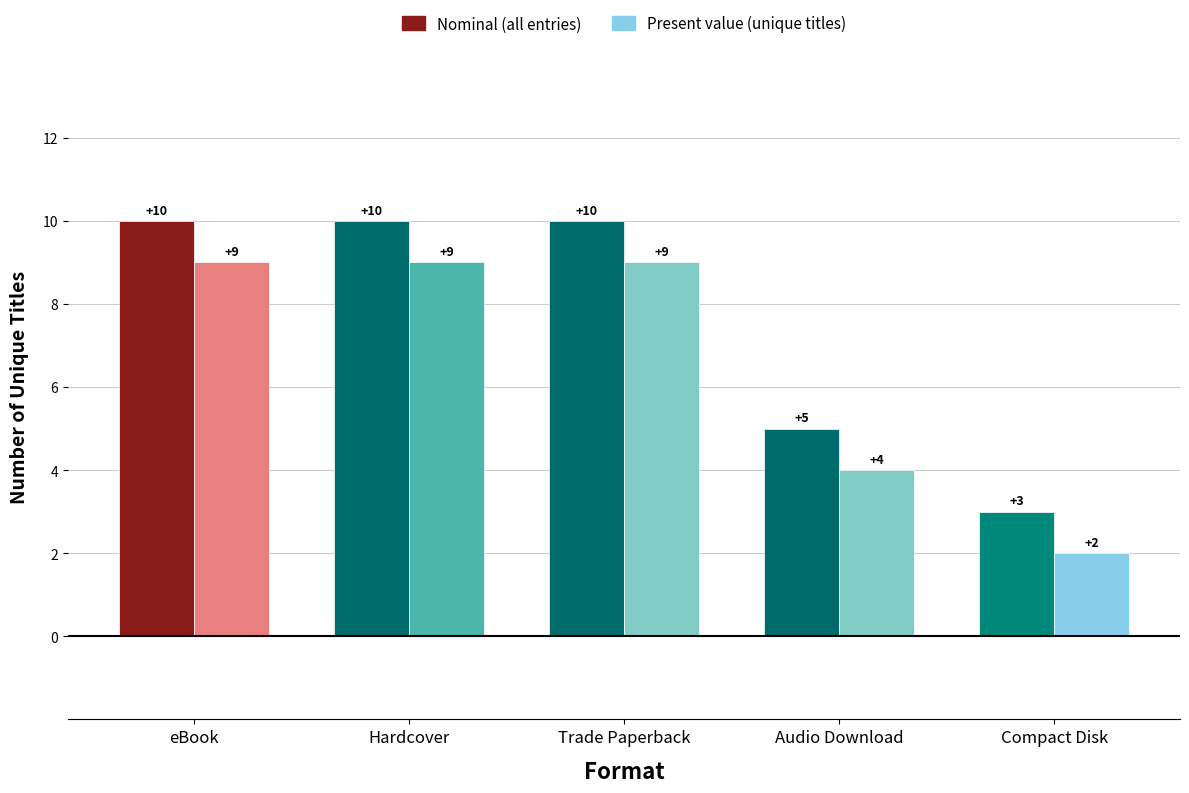

What is the smallest value displayed?

2